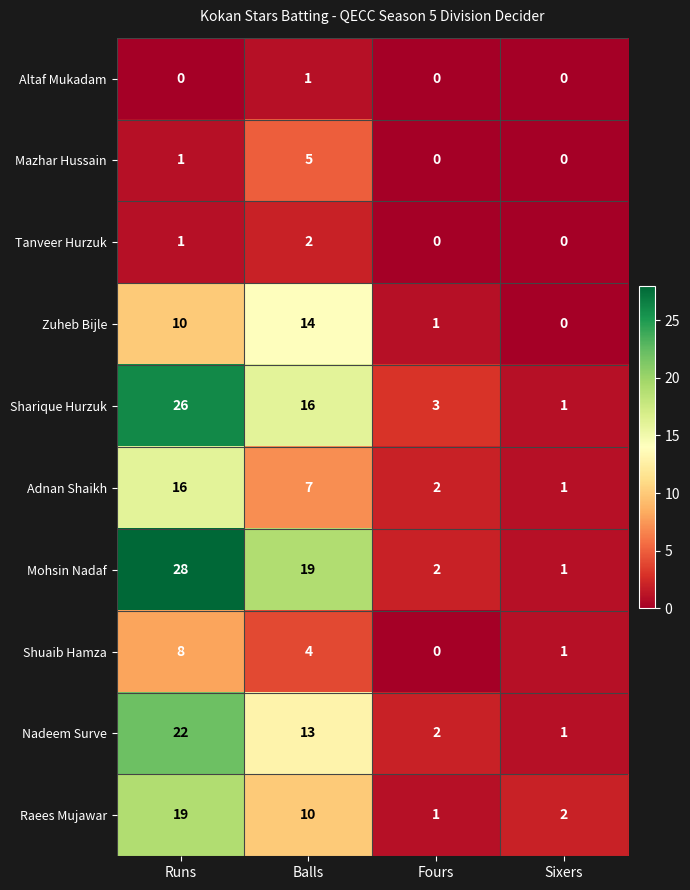

How many values in Altaf Mukadam are above zero?

1